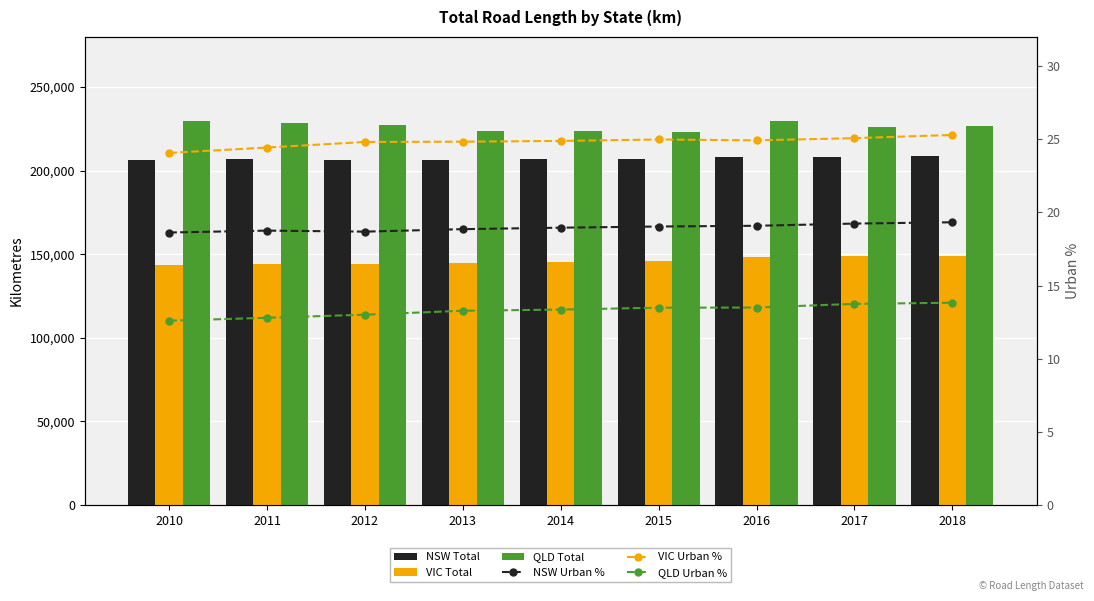

What is the average value of the VIC Total series?

146026.2